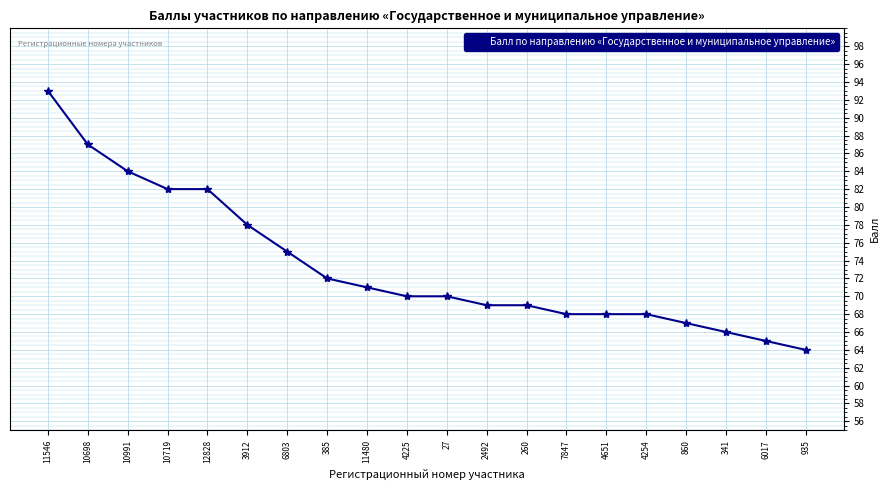

True or false: the data shows 70 at 4225.

True